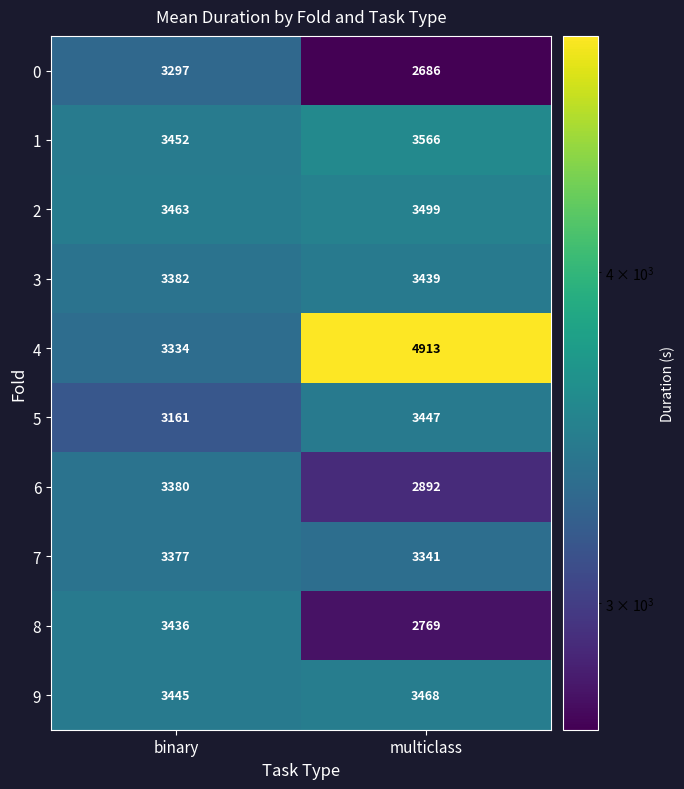

Rank the categories by 7 value from lowest to highest.

multiclass, binary